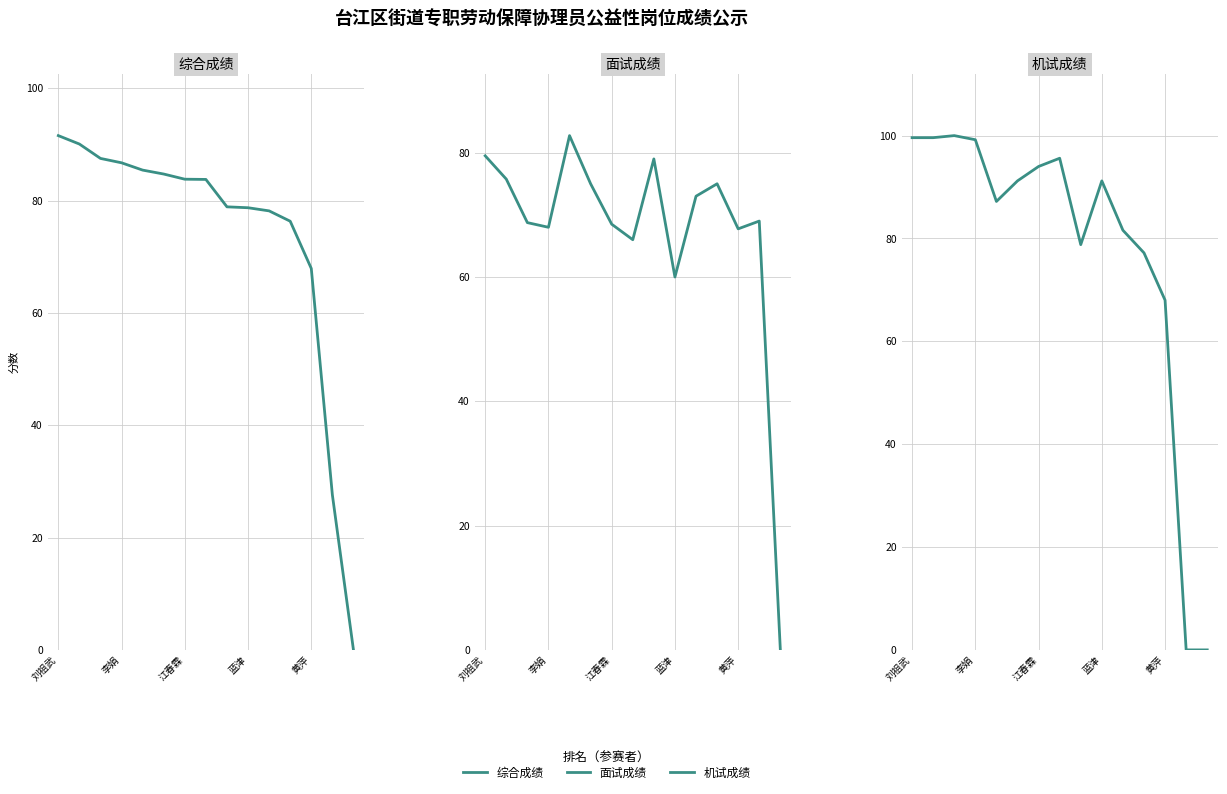

Rank the series by their average value, from highest to lowest.

机试成绩, 综合成绩, 面试成绩